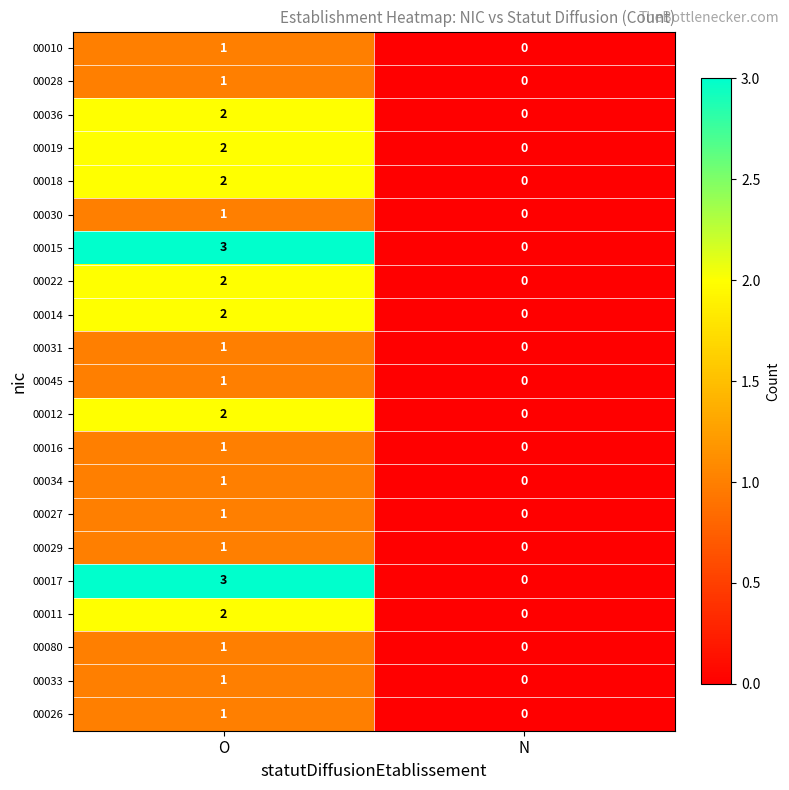

Is it true that 00016 equals 2 at O?

False